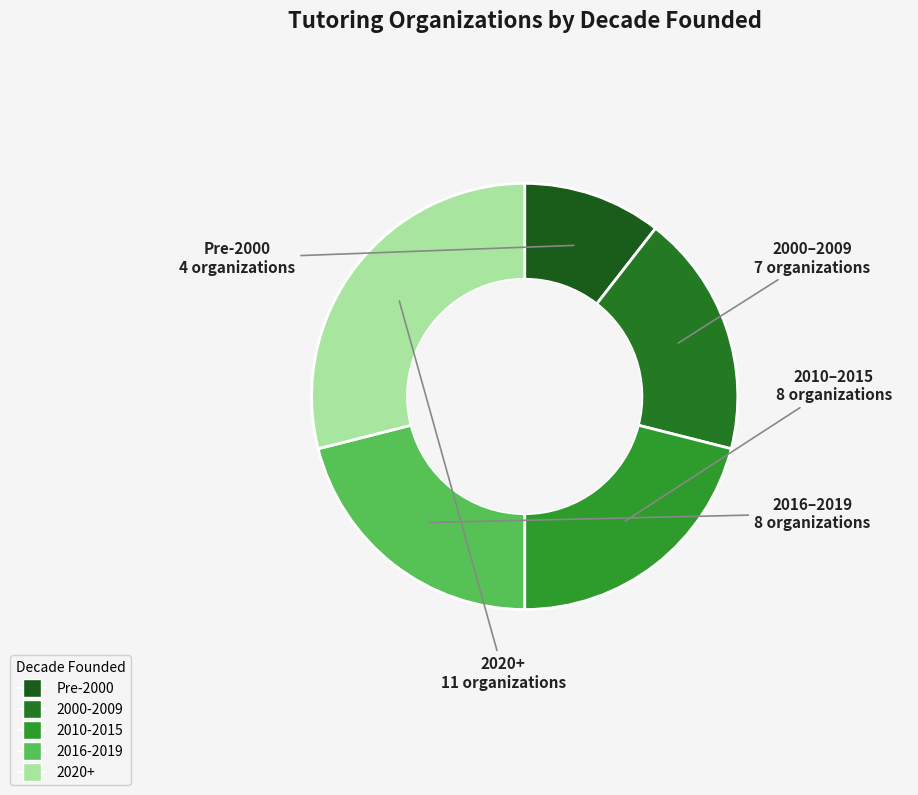

Count the number of slices in the pie.

5